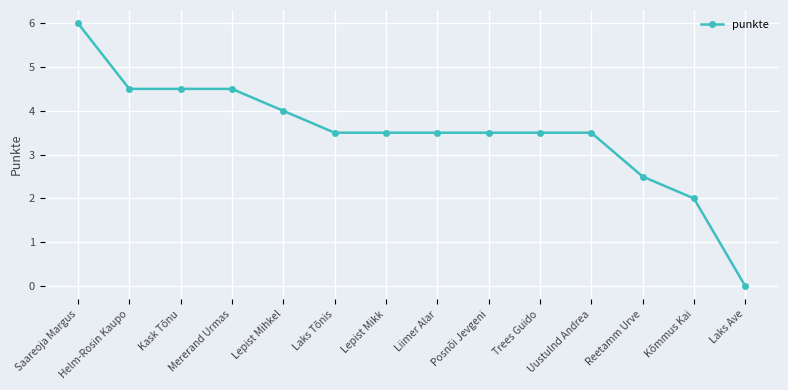

What is the value of the 2nd point from the left?

4.5